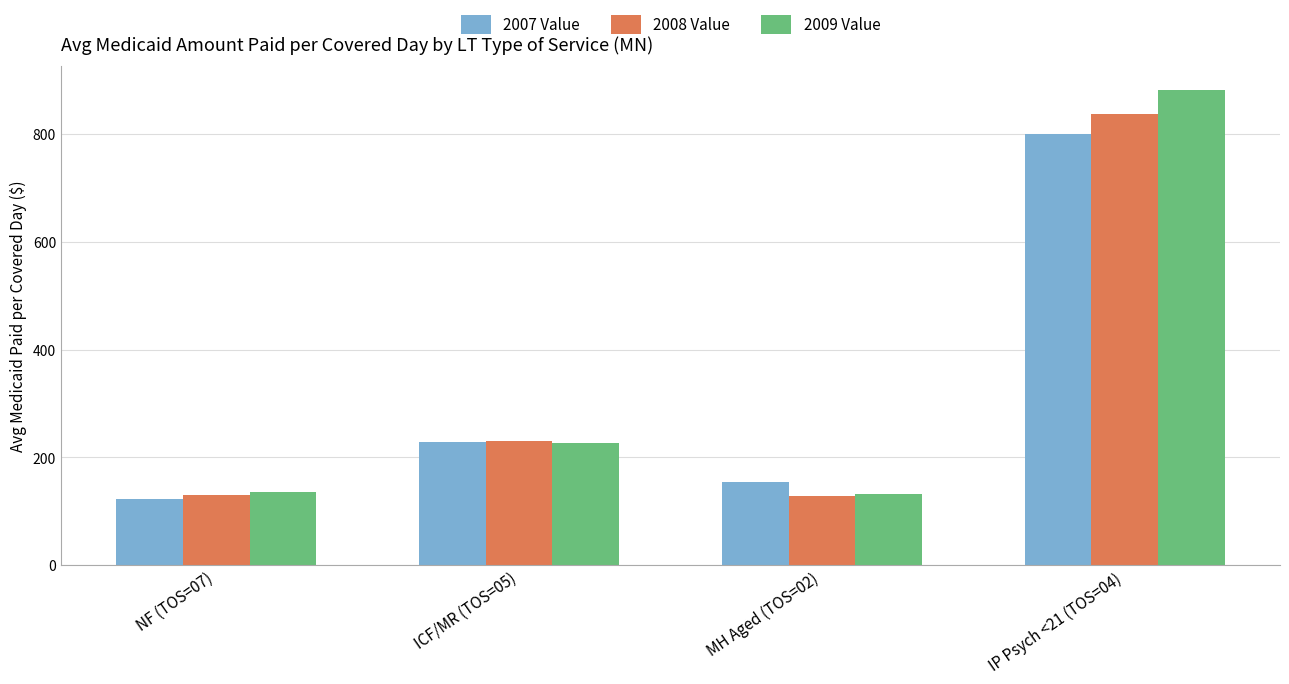

Are the bars grouped side by side (vs. stacked)?

Yes